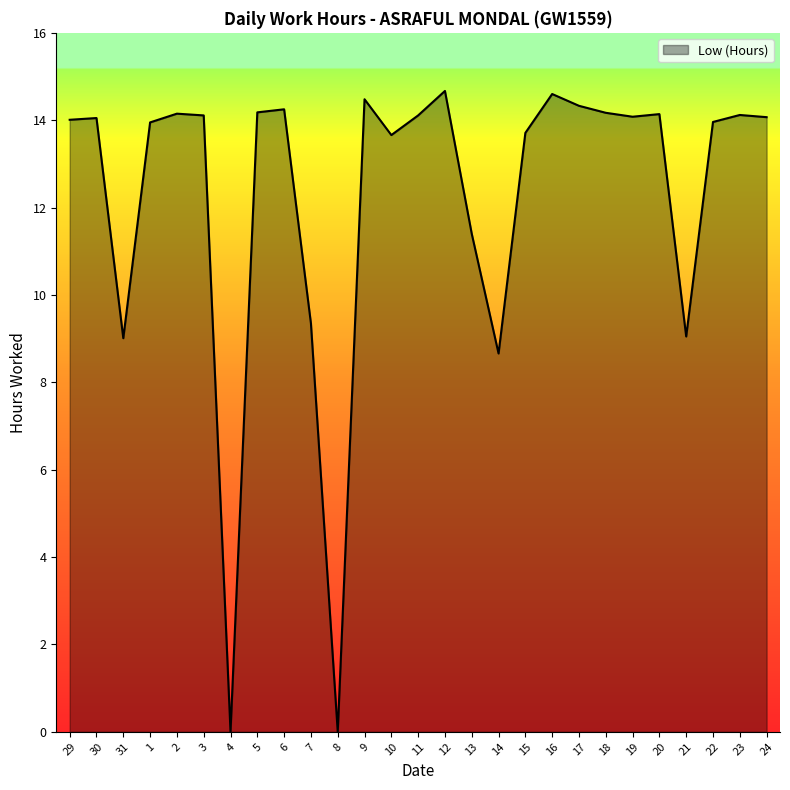

The value at 1 is 13.9. True or false?

True